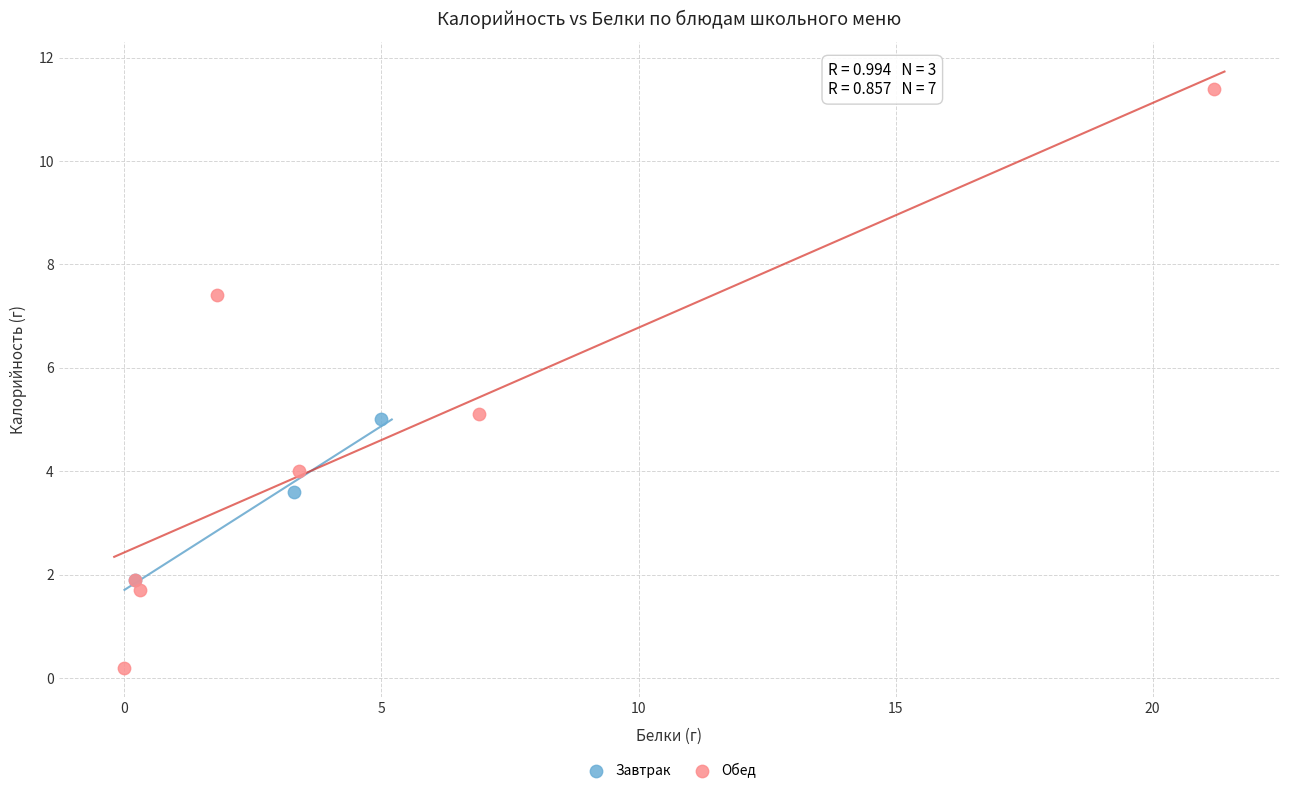

Which series contains the highest Y value?

Обед